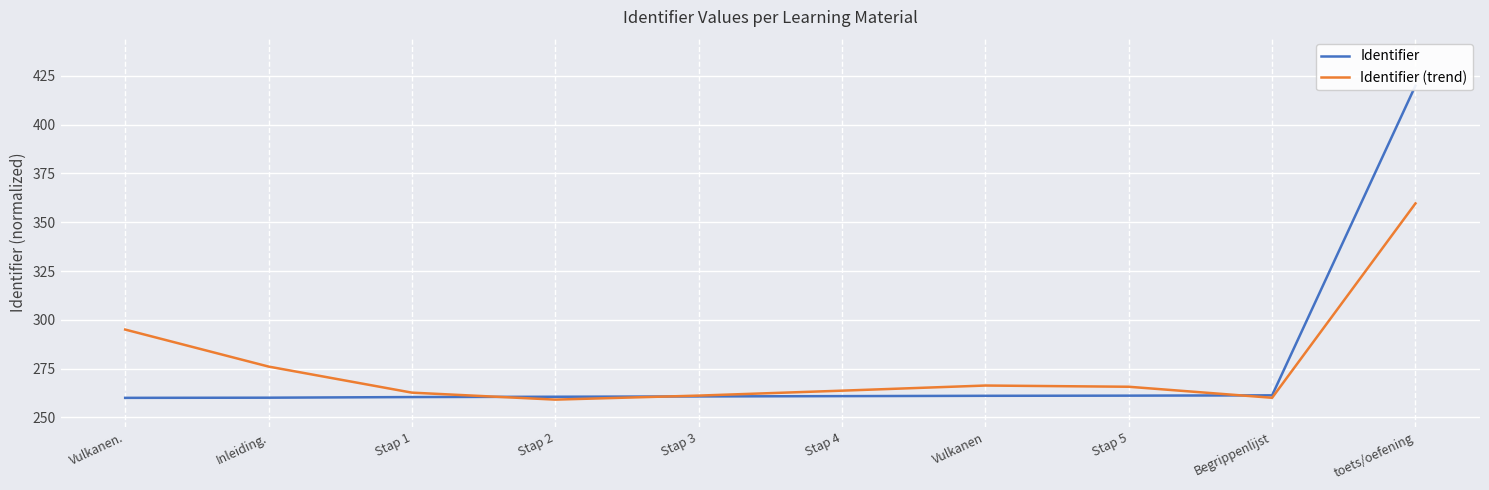

Read the Identifier value at Stap 5.

261.1